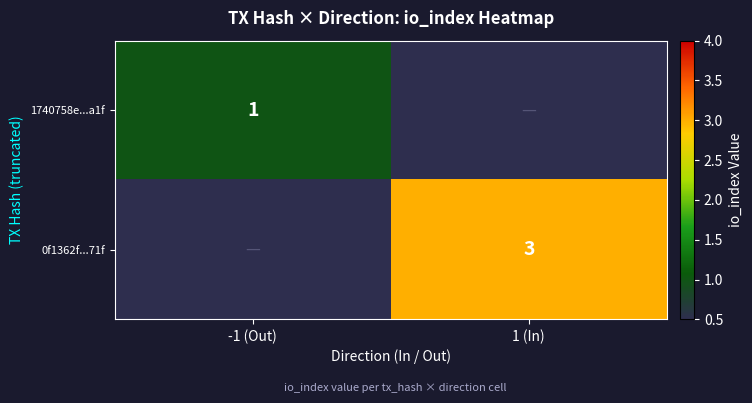

True or false: 0f1362f...71f has a value of 3 at 1 (In).

True